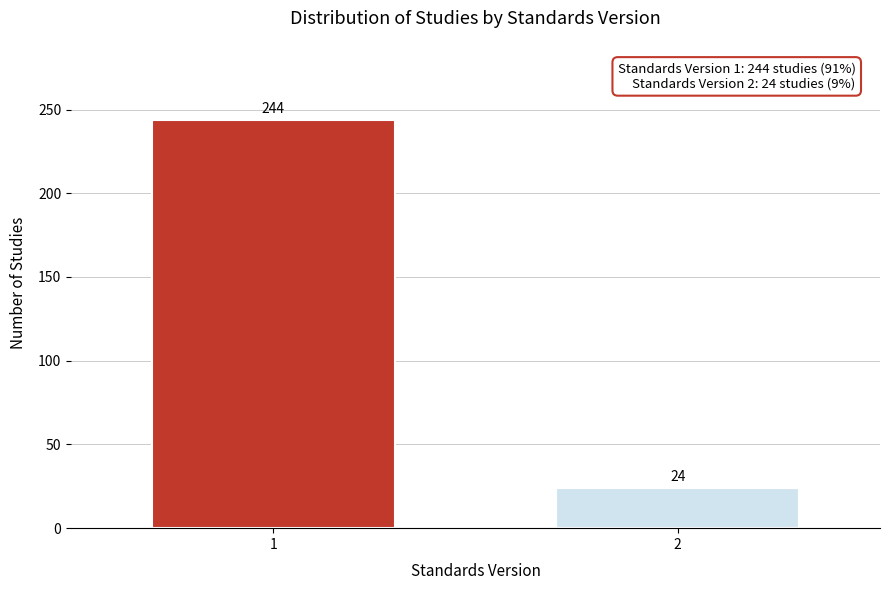

Reading left to right, list all the values displayed in this chart.

244	24